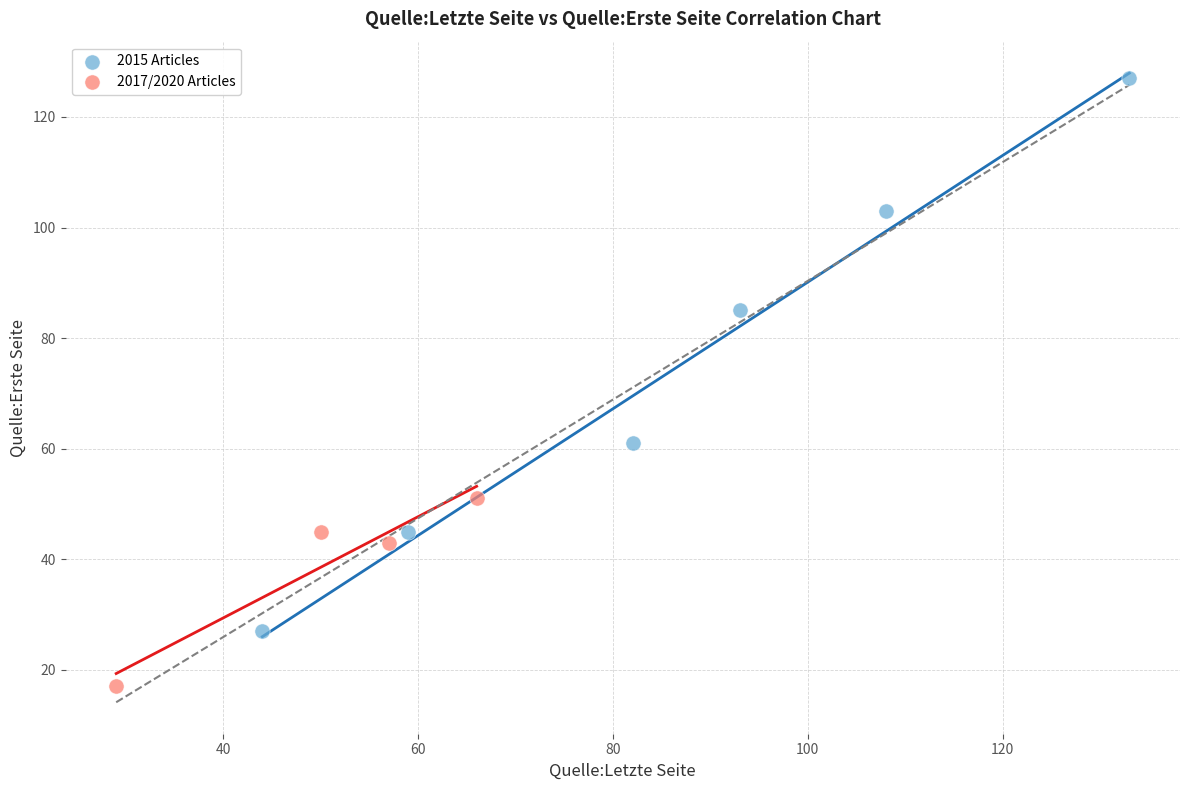

Which series contains the highest Y value?

2015 Articles